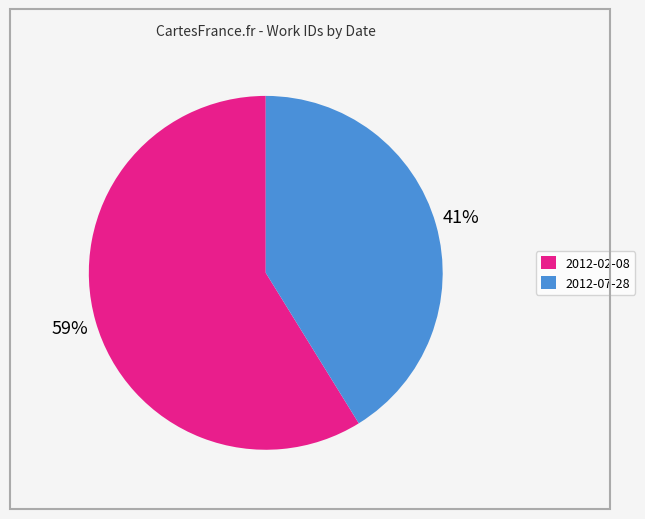

How many slices are in this pie chart?

2